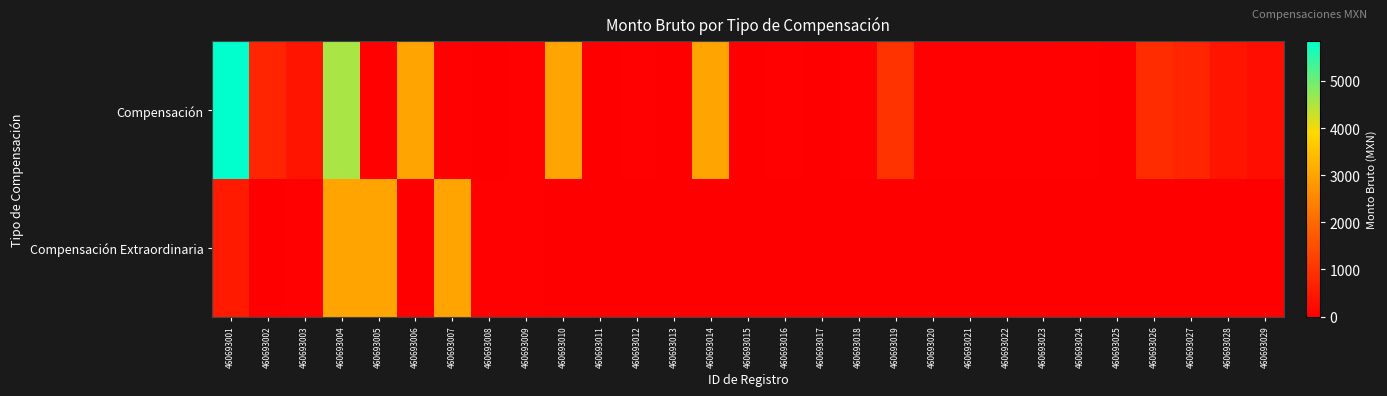

Rank the series by their maximum value, from lowest to highest.

Compensación Extraordinaria, Compensación